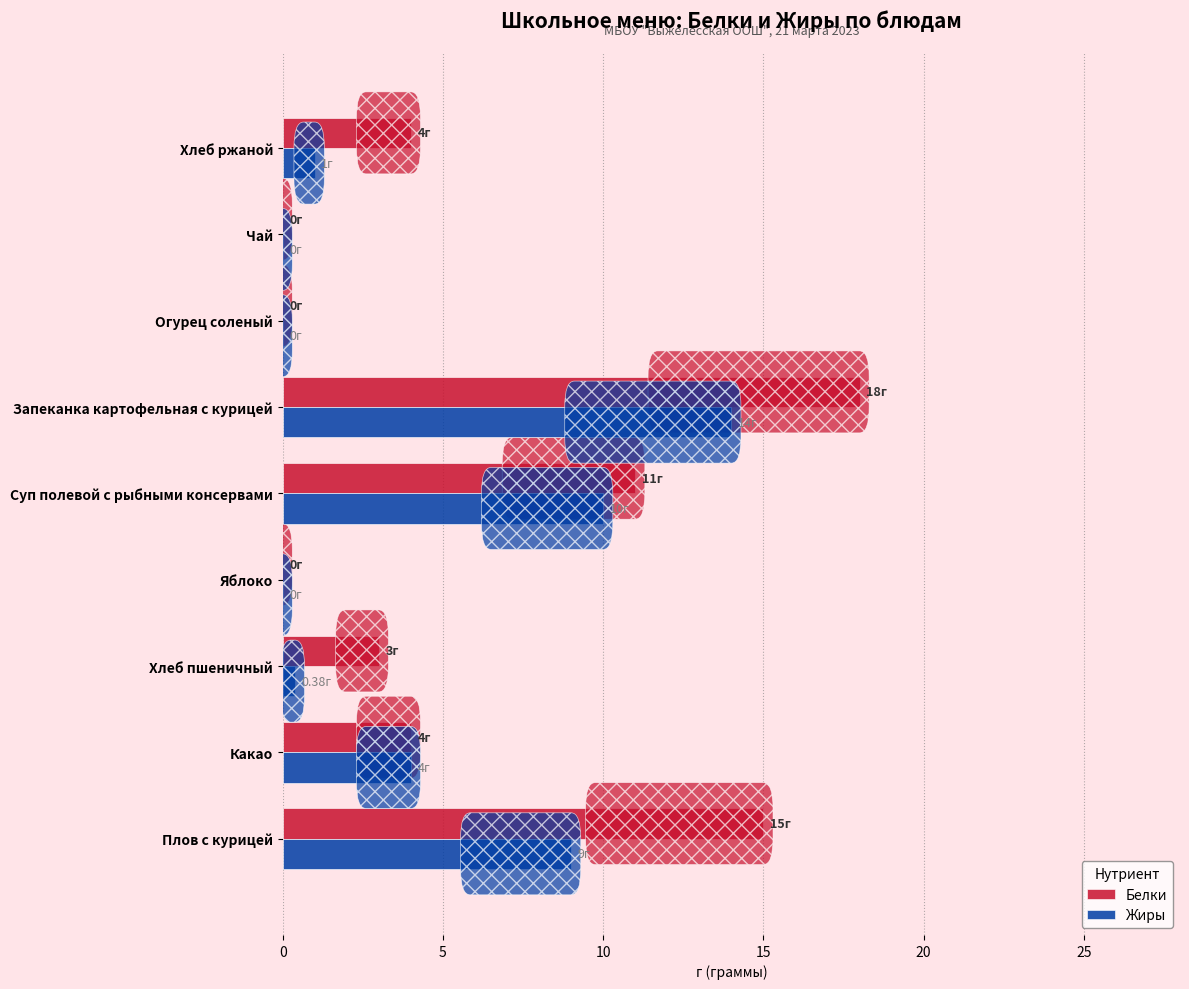

Which series changed the most between Чай and Хлеб ржаной?

Белки